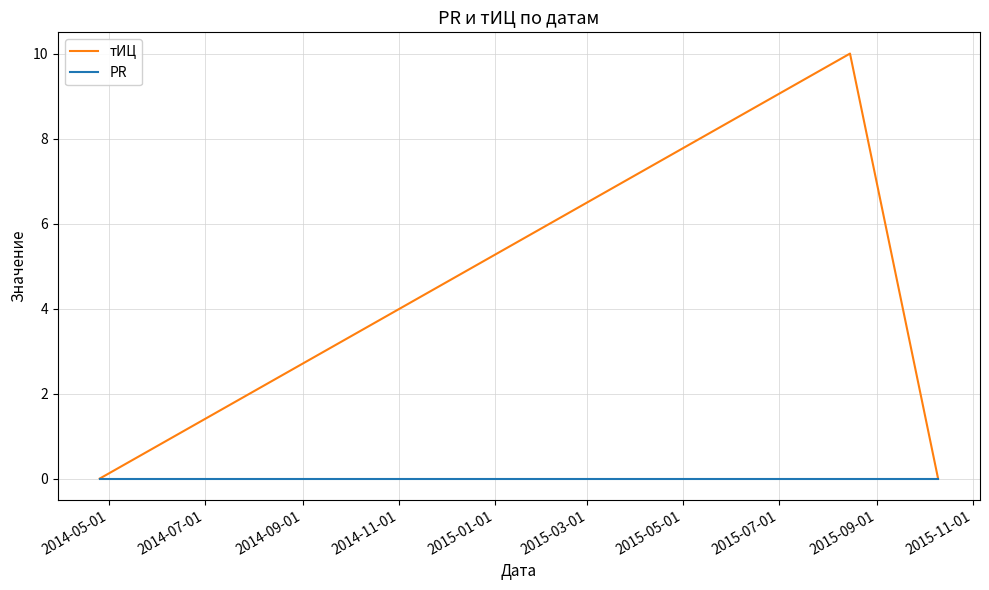

Which series has the largest total across all categories?

тИЦ